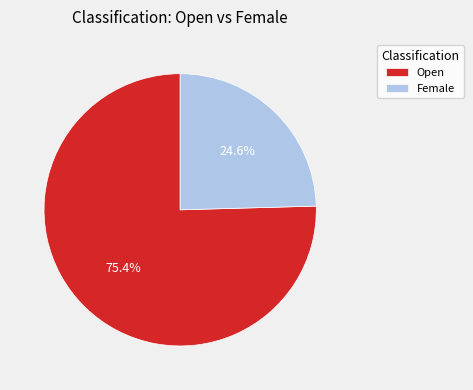

What percentage is NOT represented by Open?

24.6%